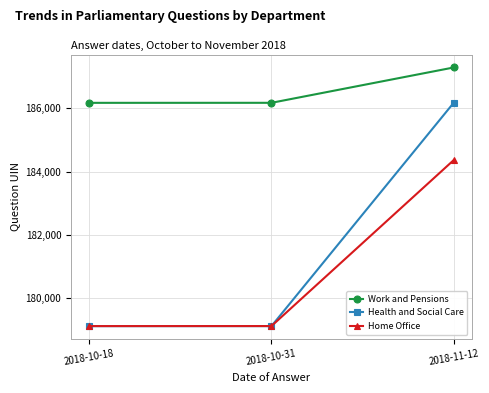

What is the difference between the Home Office values at 2018-10-18 and 2018-11-12?

5257